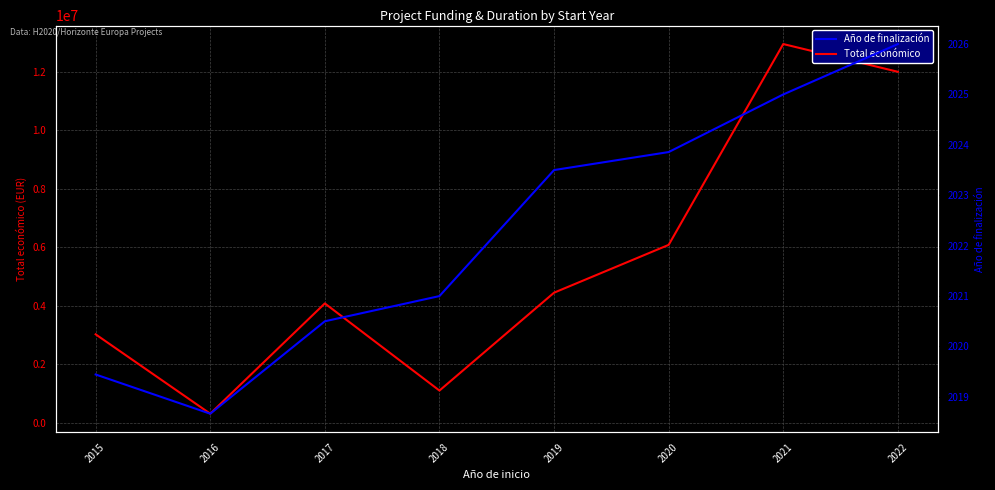

Rank the categories by Total económico value from highest to lowest.

2021, 2022, 2020, 2019, 2017, 2015, 2018, 2016